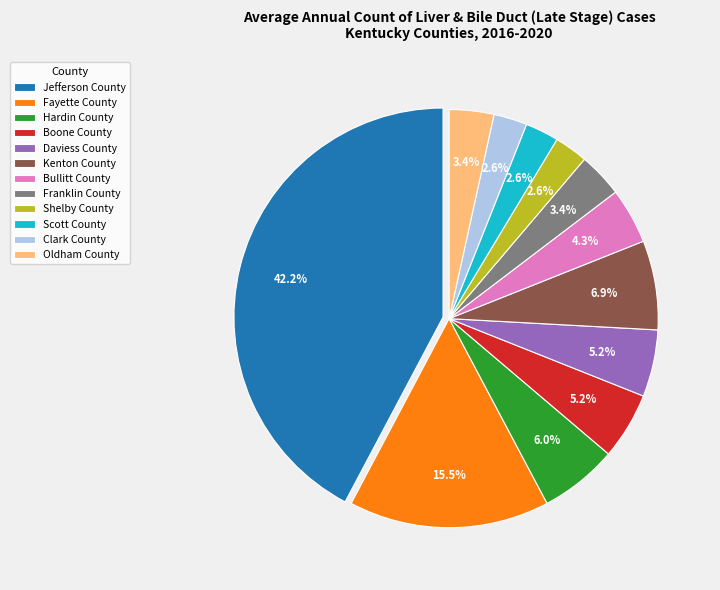

The Daviess County slice represents 1% of the pie. True or false?

False